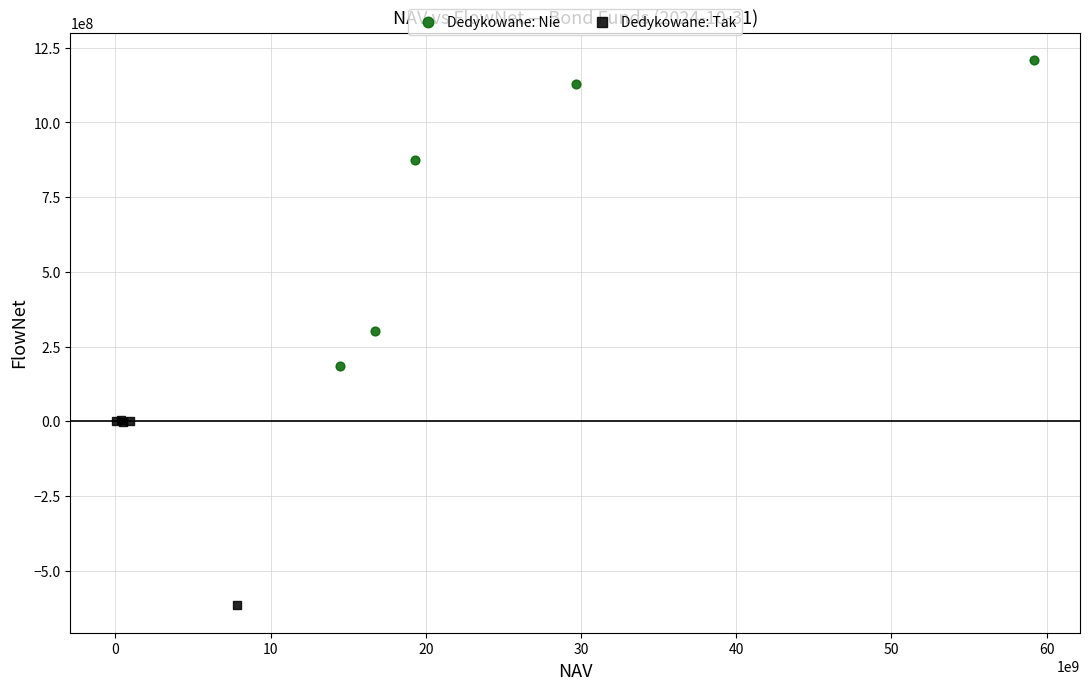

Which series reaches the minimum Y coordinate?

Dedykowane: Tak